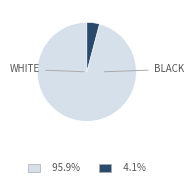

Does any single category account for the majority?

Yes